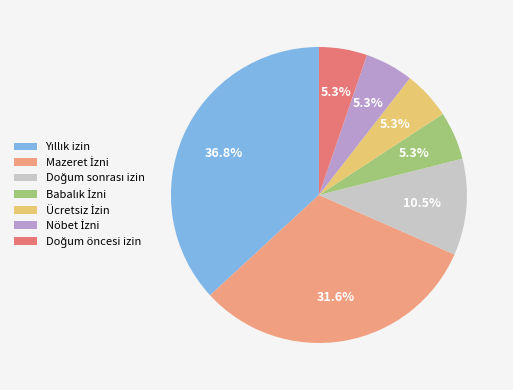

Is there any slice that represents more than half of the pie?

No